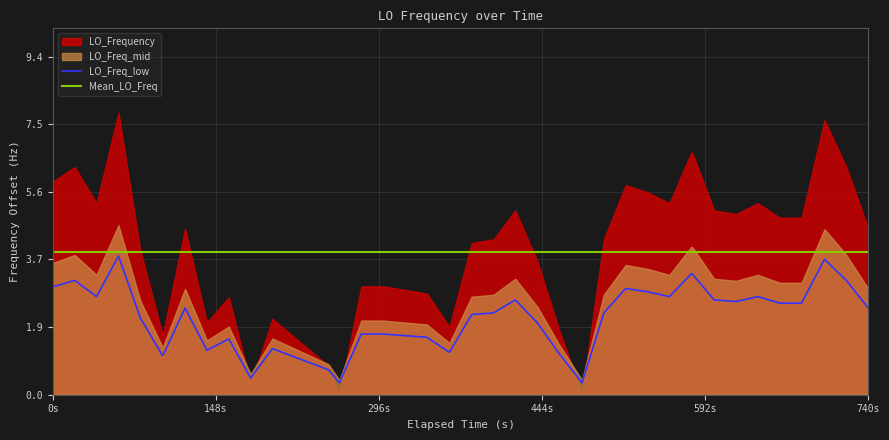

What is the lowest value of the LO_Freq_low series?

0.3